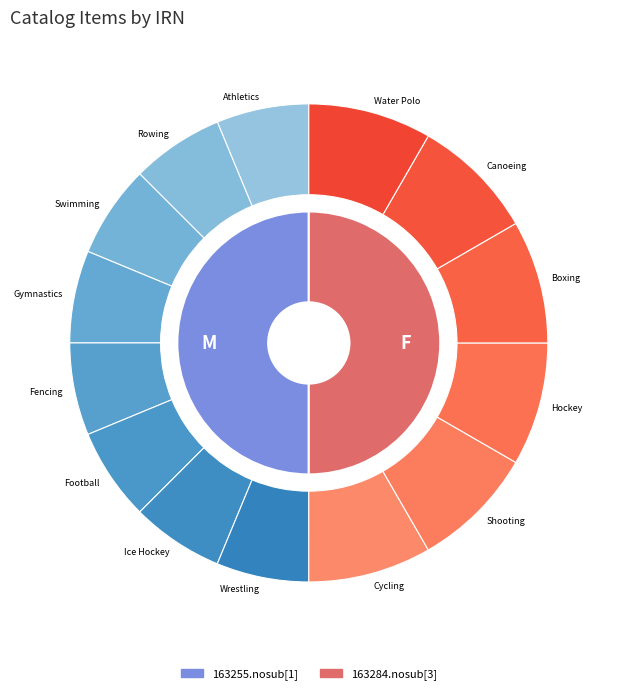

What is the largest slice in the pie chart?

163284.nosub[3]